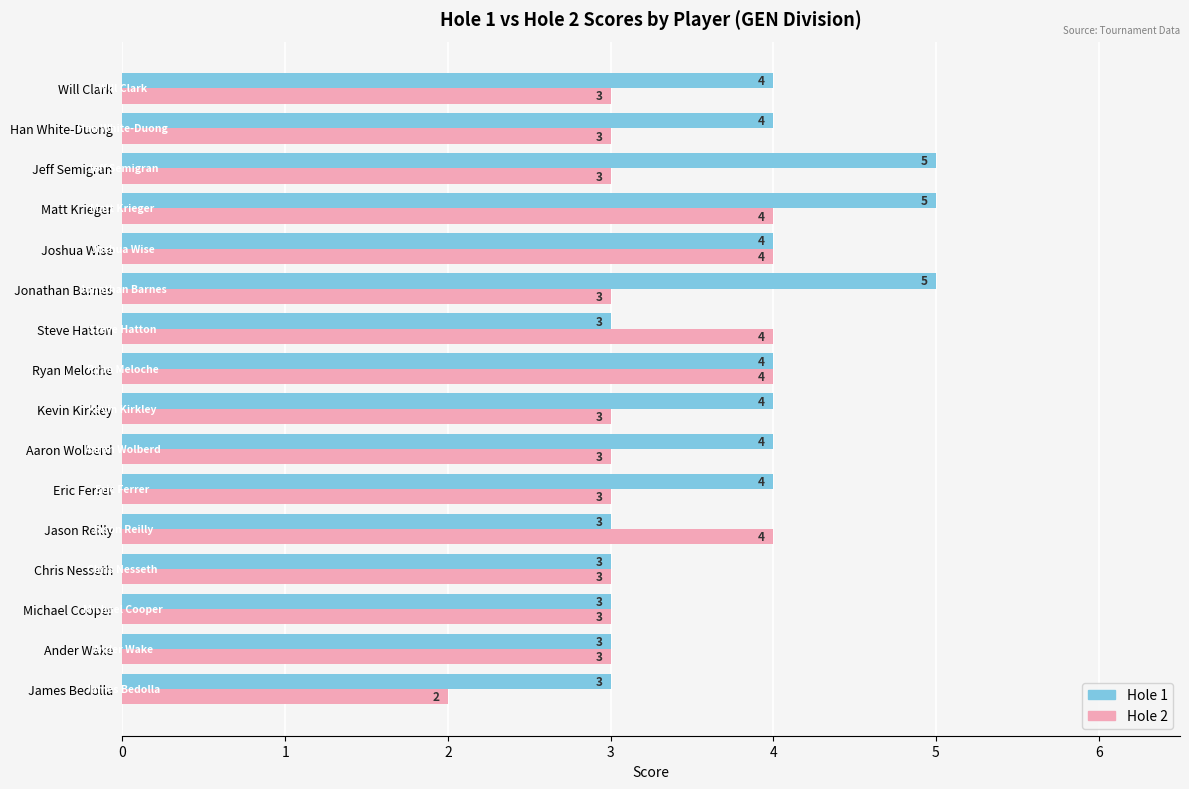

At how many categories does at least one series exceed 2?

16